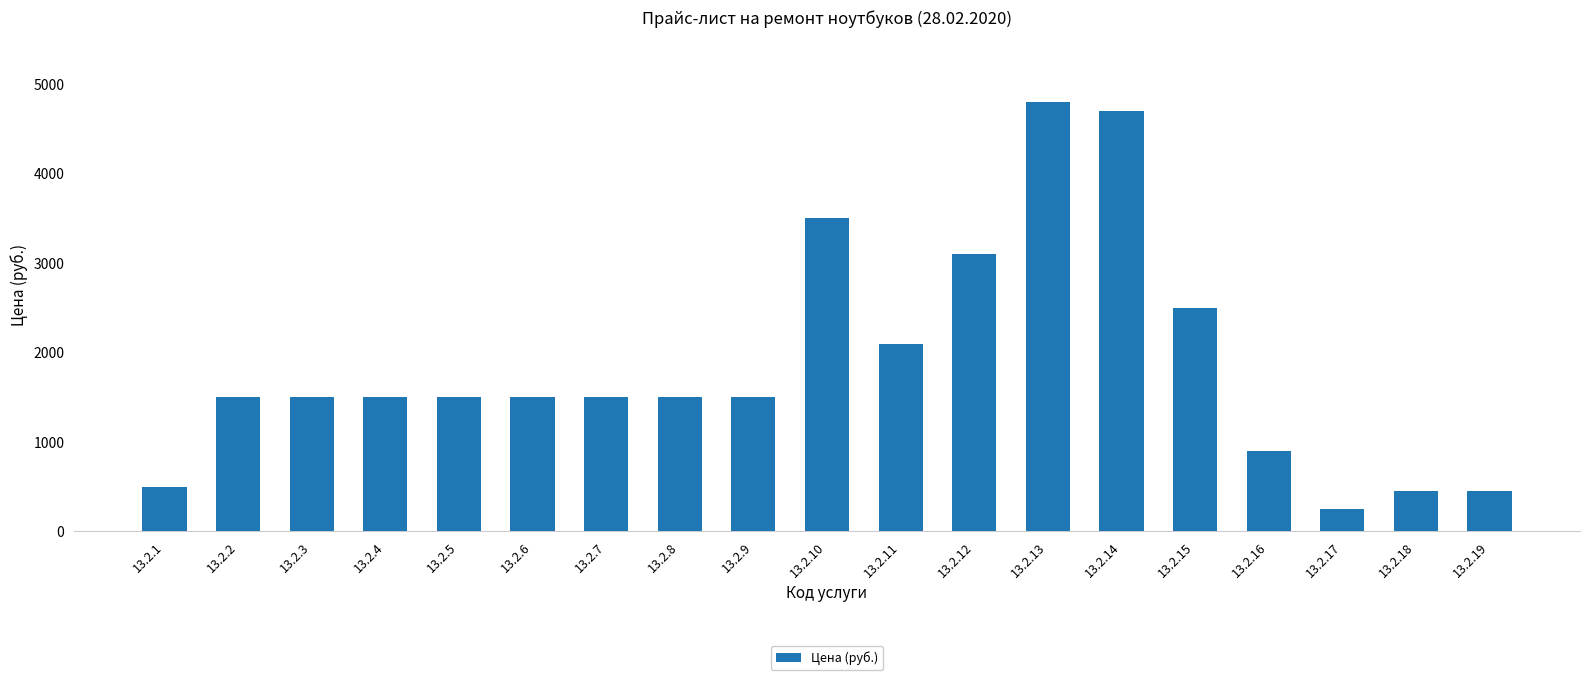

What is the change in value from 13.2.12 to 13.2.15?

-600